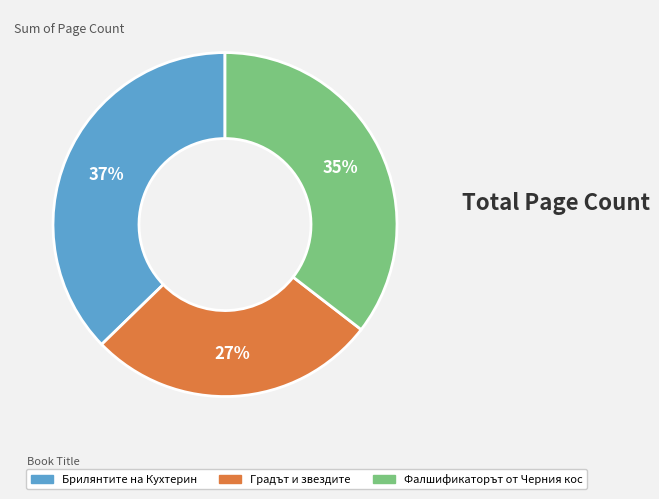

Combined, do Фалшификаторът от Черния кос and Градът и звездите account for over 50%?

Yes